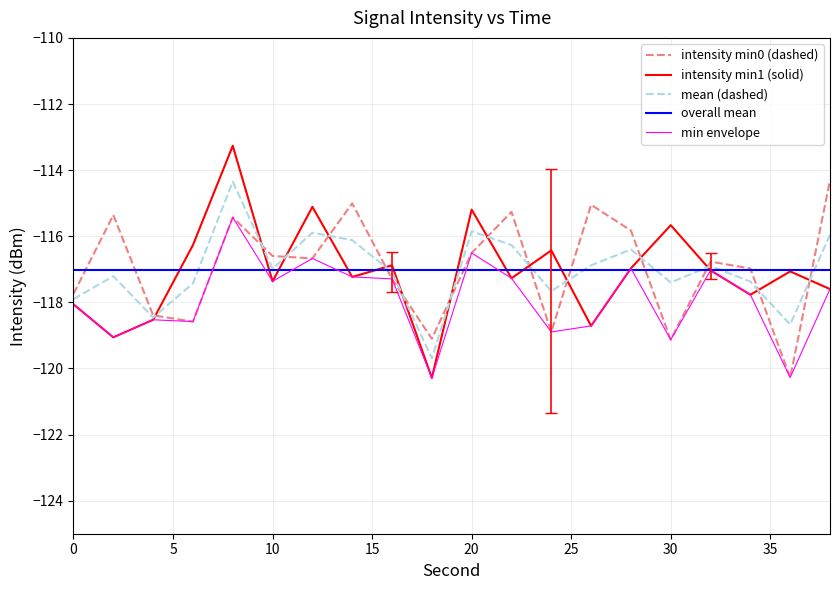

True or false: intensity(dBm) min1 and intensity(dBm) min0 cross at least once.

True